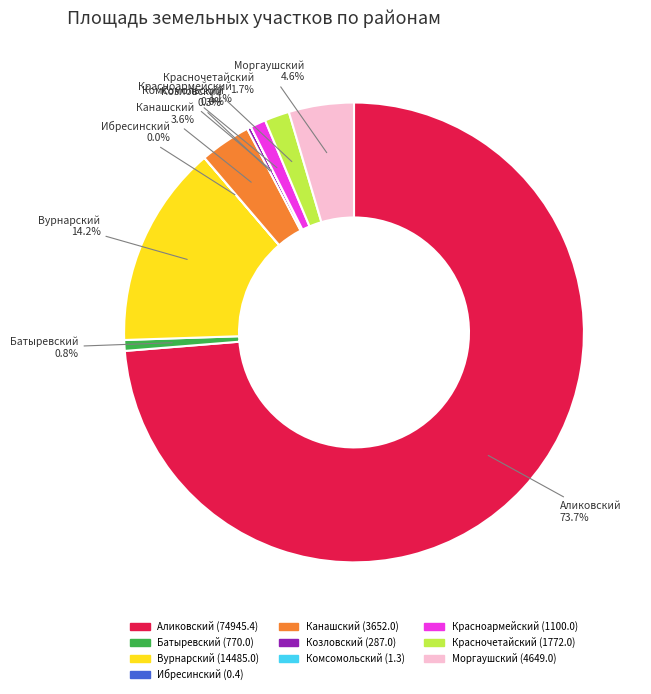

Do Красноармейский and Красночетайский together represent more than half of the pie?

No